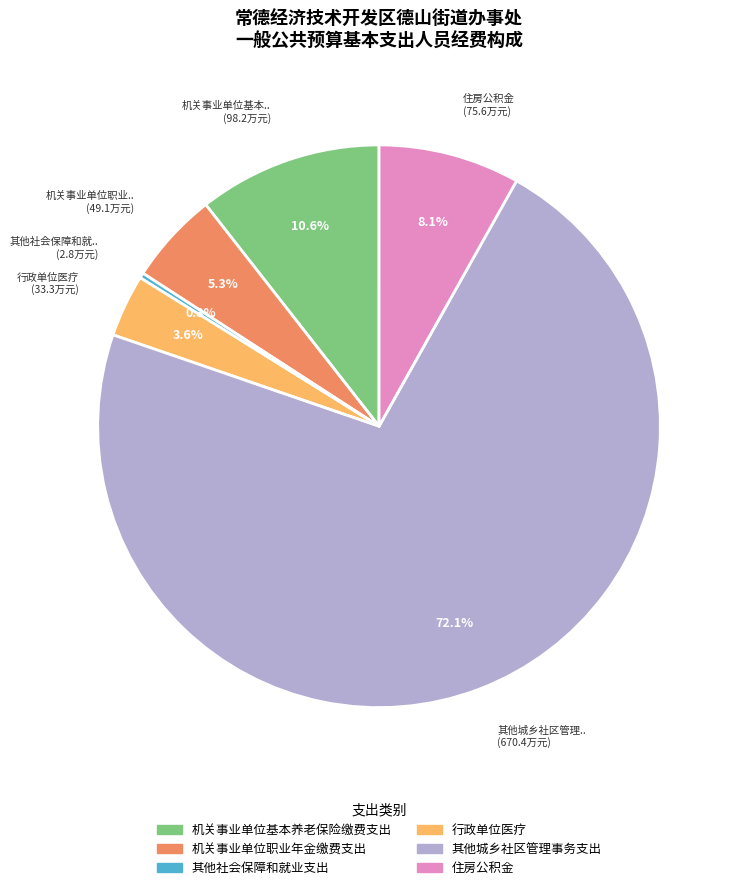

What is the smallest slice in the pie chart?

其他社会保障和就业支出